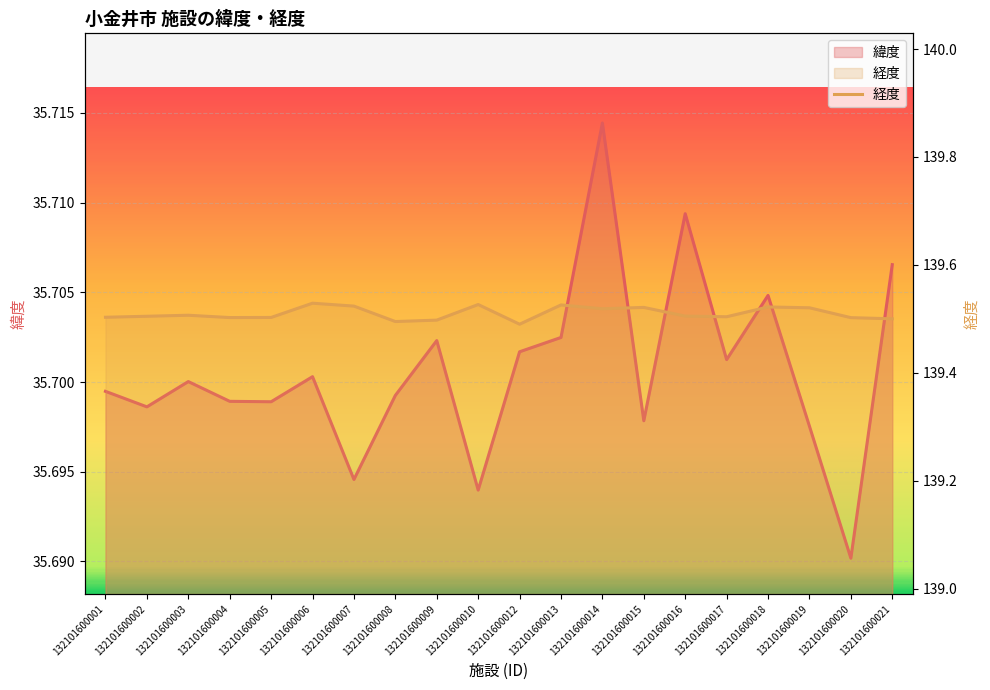

How many lines are shown in the chart?

2